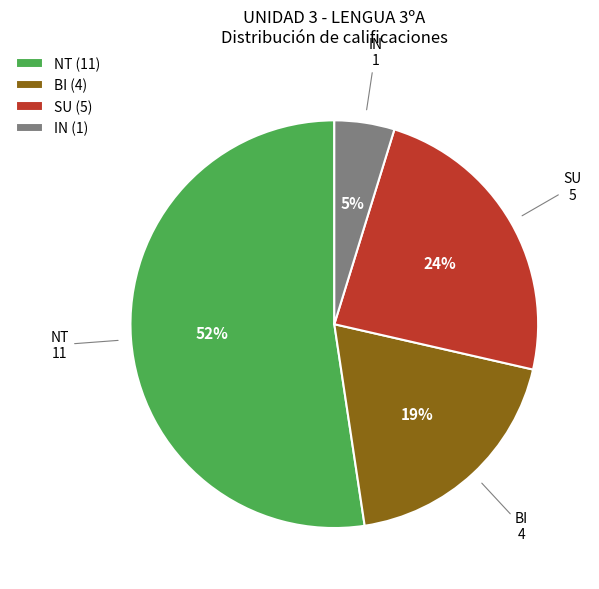

How many segments does this pie chart have?

4